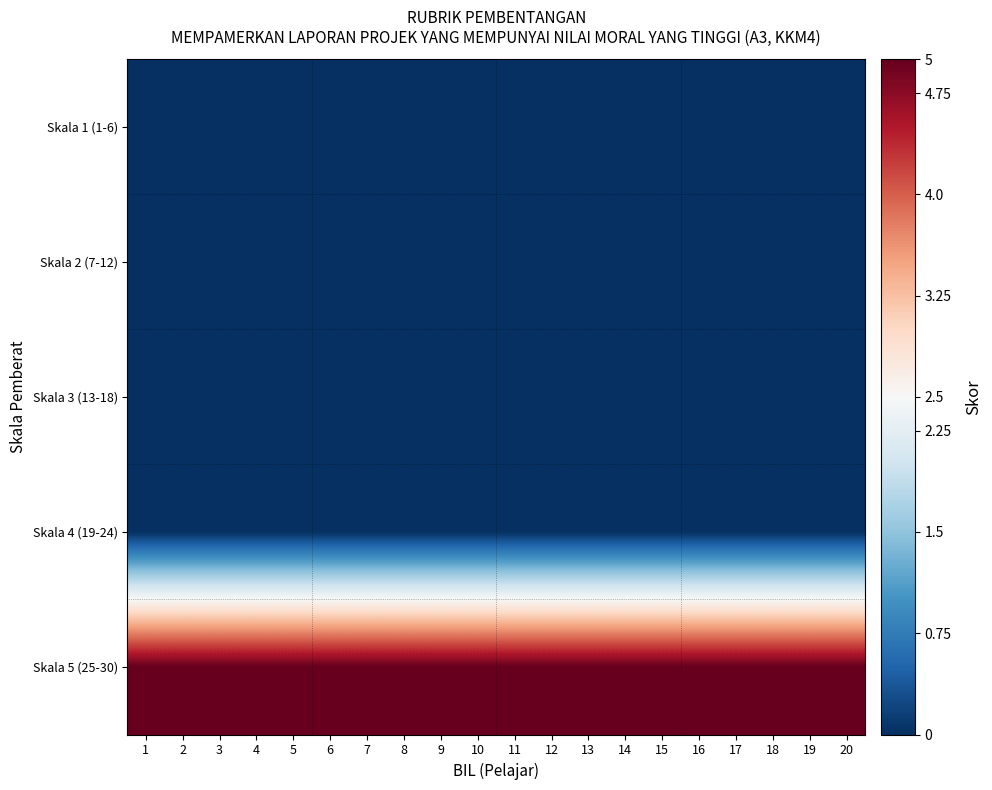

How many distinct data groups are displayed?

5